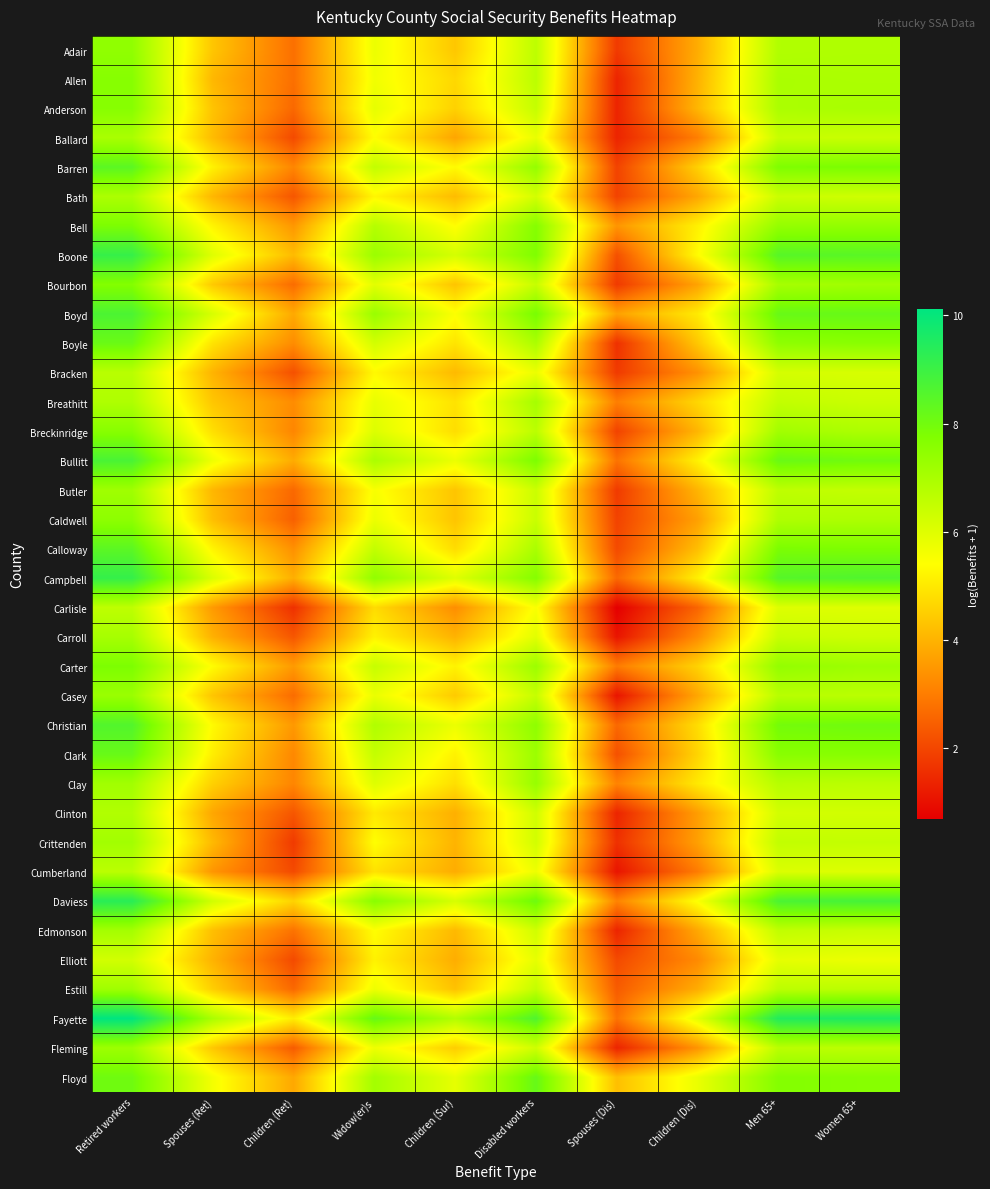

Count the number of data series in this chart.

36